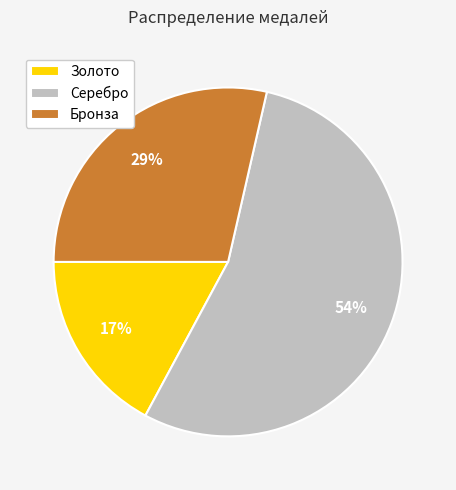

Is the sum of Серебро and Золото greater than half?

Yes